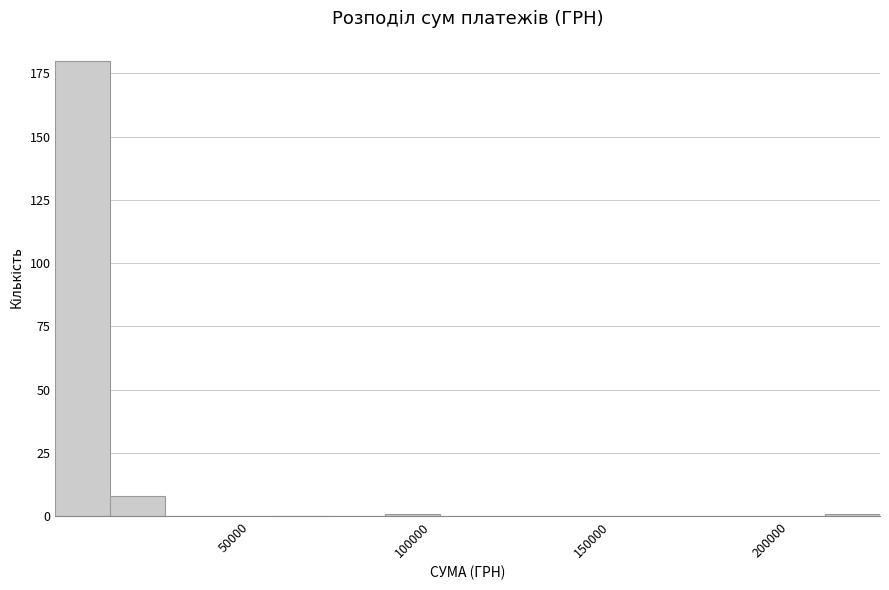

Read against the x-axis, roughly where is the centre of the tallest bar?

10000